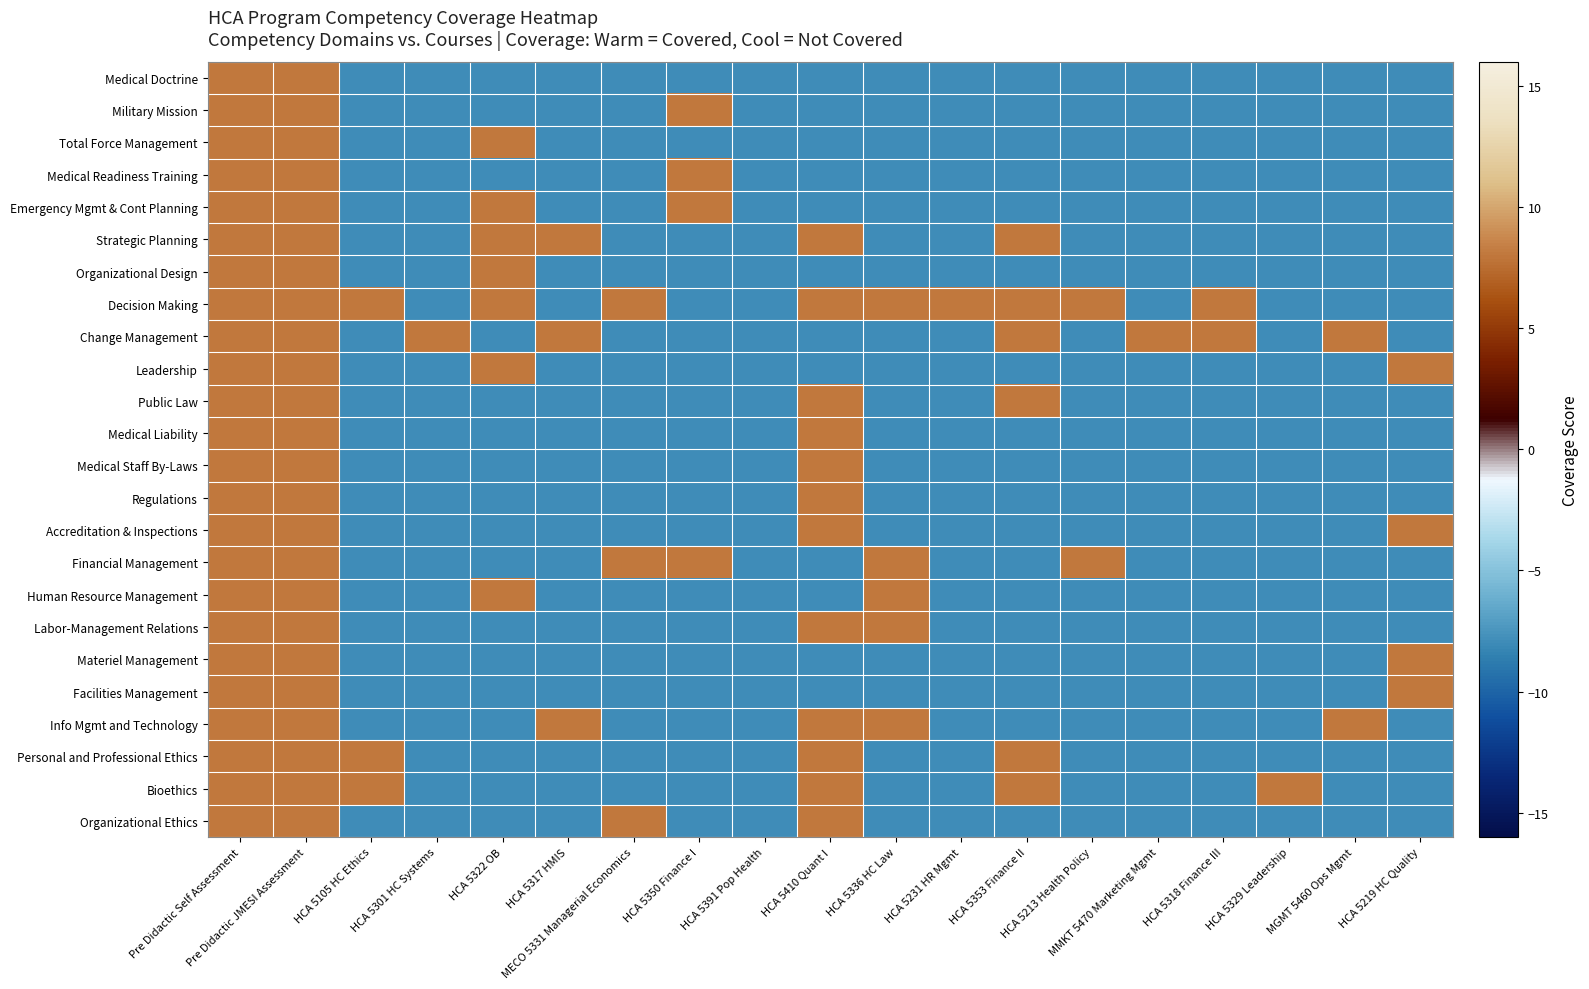

Which category has the highest value across all series?

Pre Didactic Self Assessment